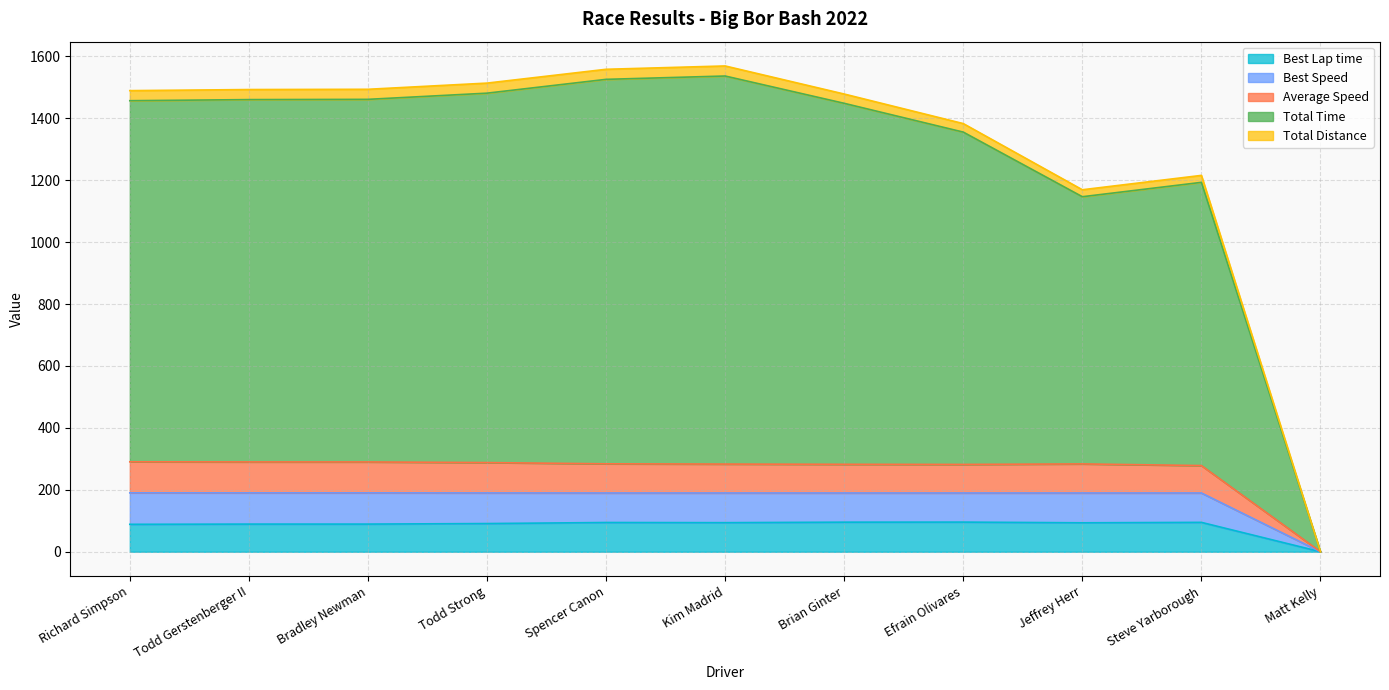

Does the chart display data point markers on the line(s)?

No